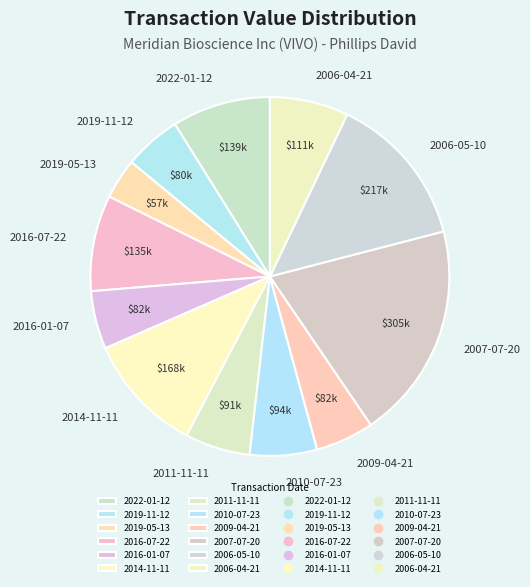

Is the sum of 2006-05-10 and 2022-01-12 greater than half?

No